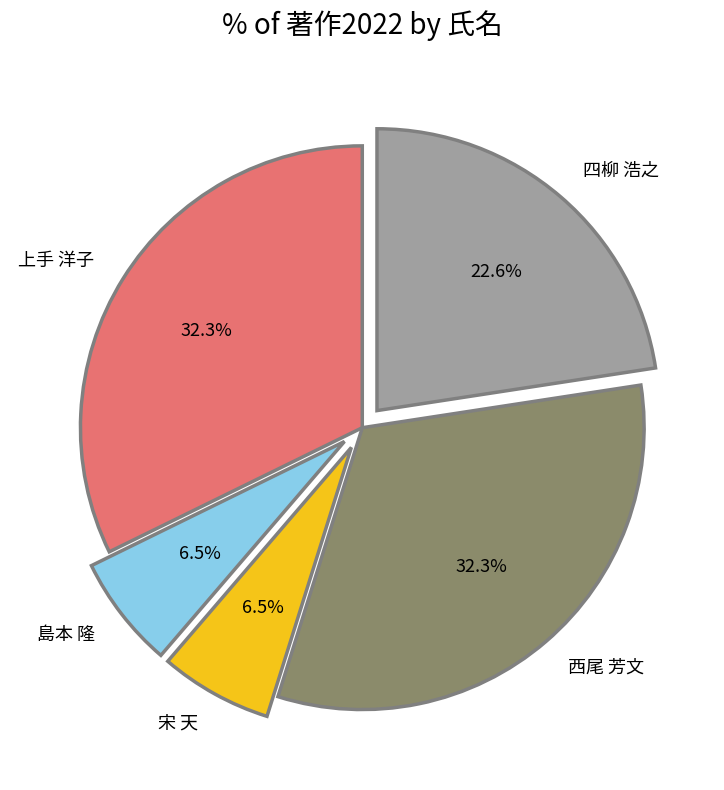

Which has a higher value, 西尾 芳文 or 宋 天?

西尾 芳文